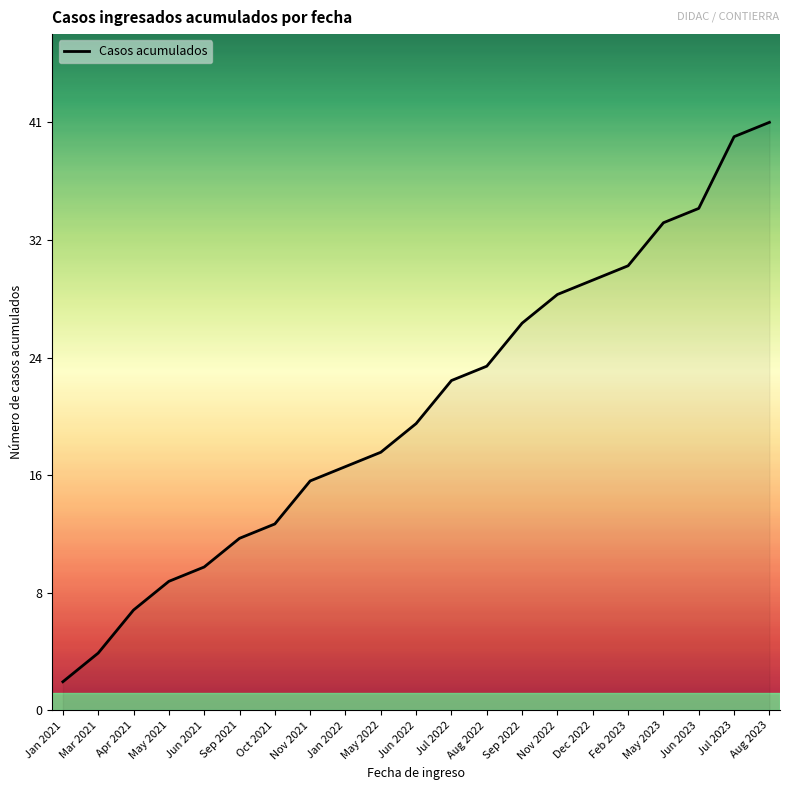

List the labels in order of value, smallest first.

Jan 2021, Mar 2021, Apr 2021, May 2021, Jun 2021, Sep 2021, Oct 2021, Nov 2021, Jan 2022, May 2022, Jun 2022, Jul 2022, Aug 2022, Sep 2022, Nov 2022, Dec 2022, Feb 2023, May 2023, Jun 2023, Jul 2023, Aug 2023